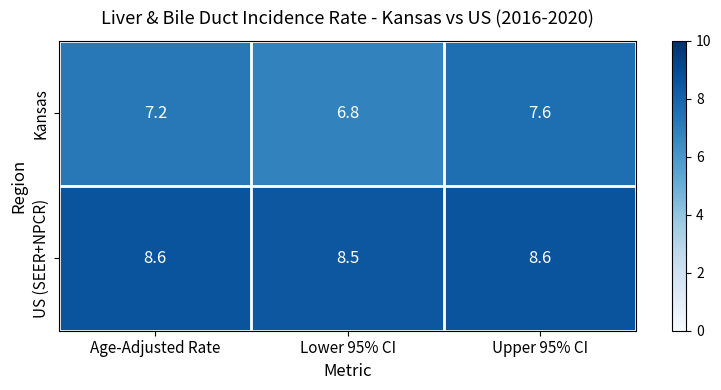

The US (SEER+NPCR) series shows 8.5 at Lower 95% CI. True or false?

True